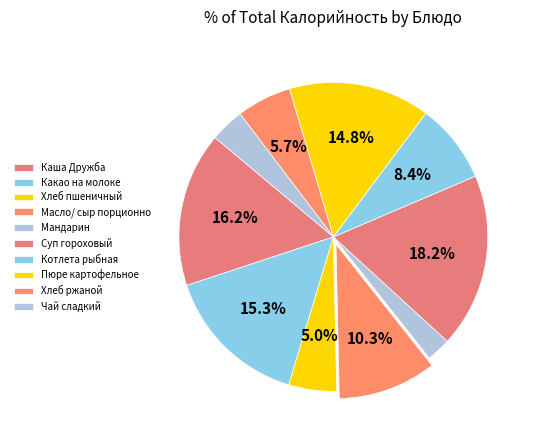

Count the number of slices in the pie.

10